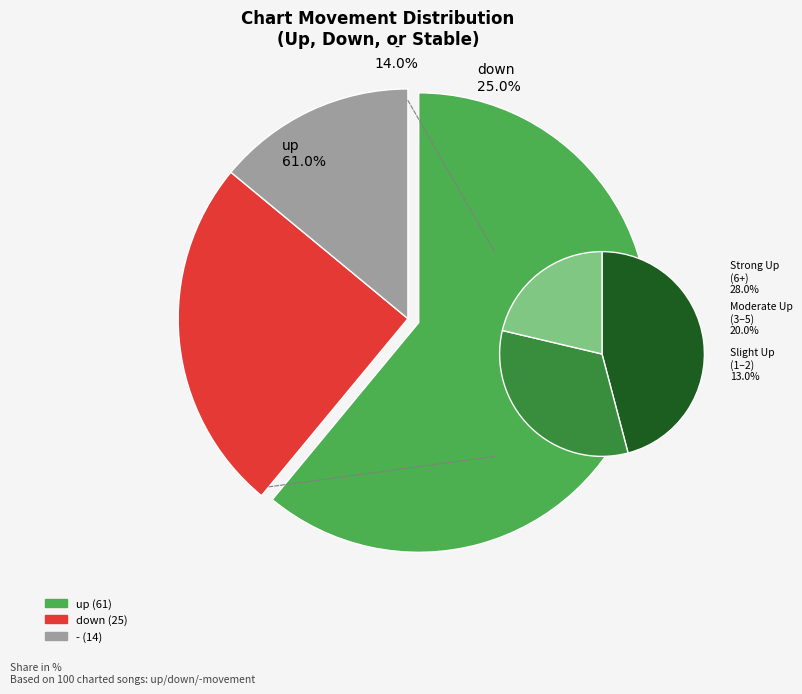

Rank the categories by value from lowest to highest.

-, down, up